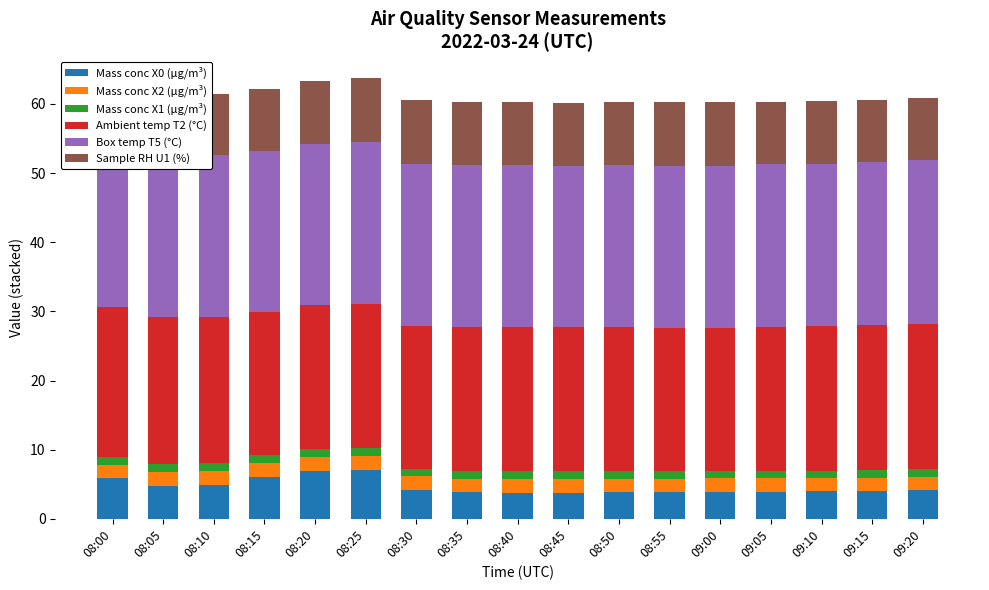

What are all the series names shown in the legend?

Mass conc X0 (μg/m³), Mass conc X2 (μg/m³), Mass conc X1 (μg/m³), Ambient temp T2 (°C), Box temp T5 (°C), Sample RH U1 (%)